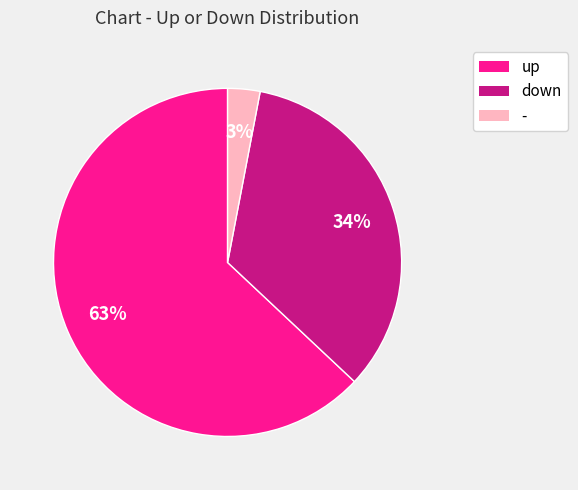

To the nearest percent, what is the combined percentage of down and up?

97%